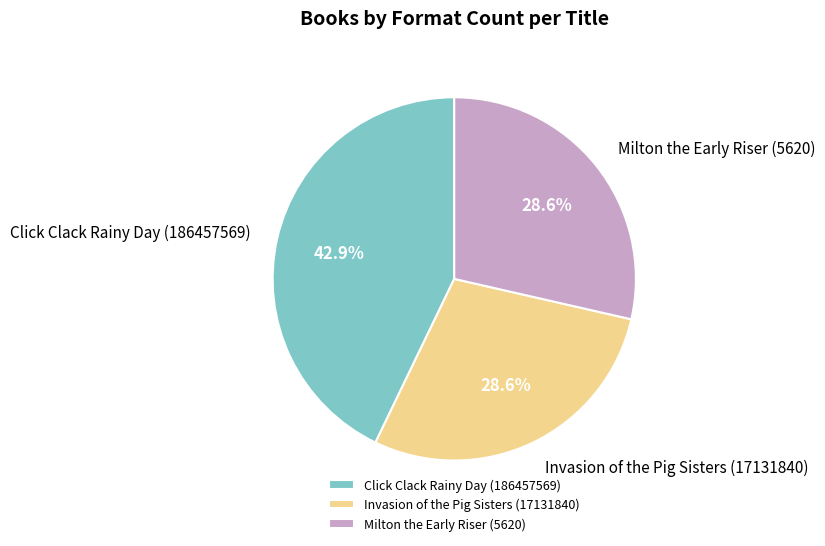

How many segments does this pie chart have?

3